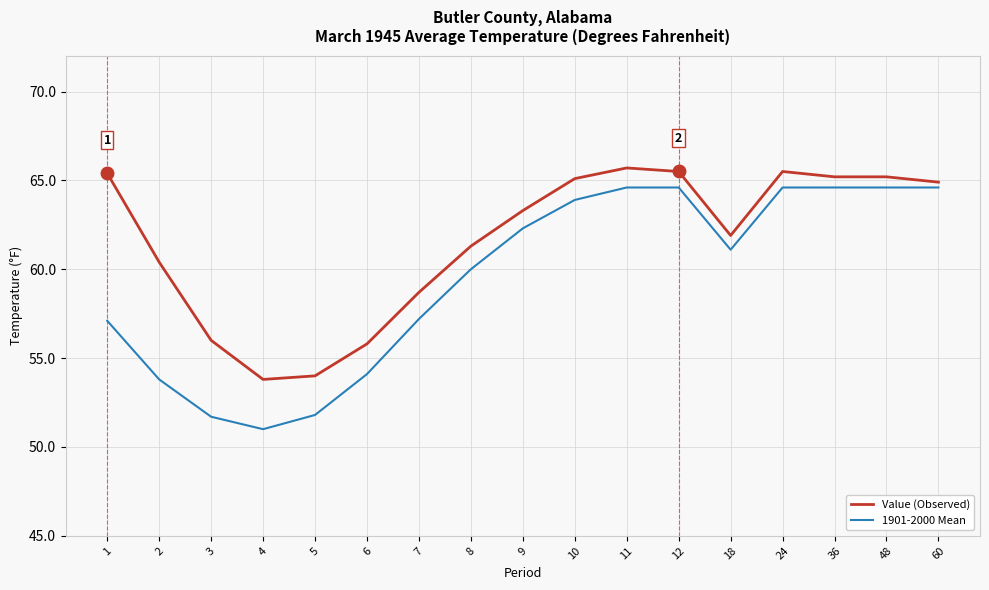

What is the total value across all series at 1?

122.5